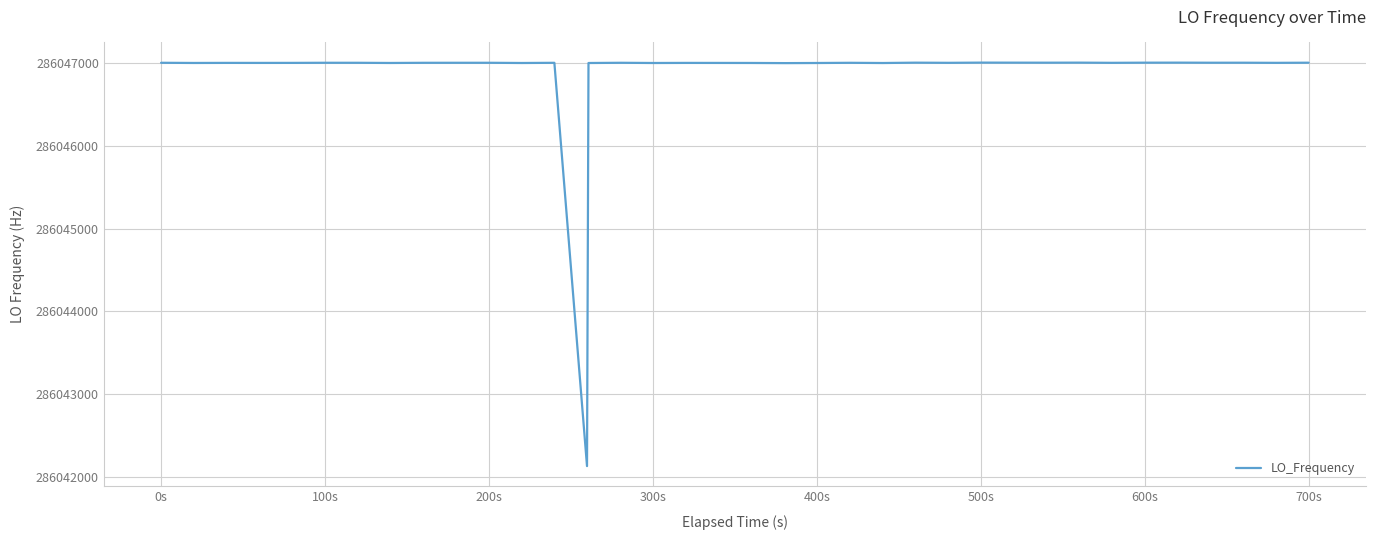

What is the greatest value displayed?

286047002.8